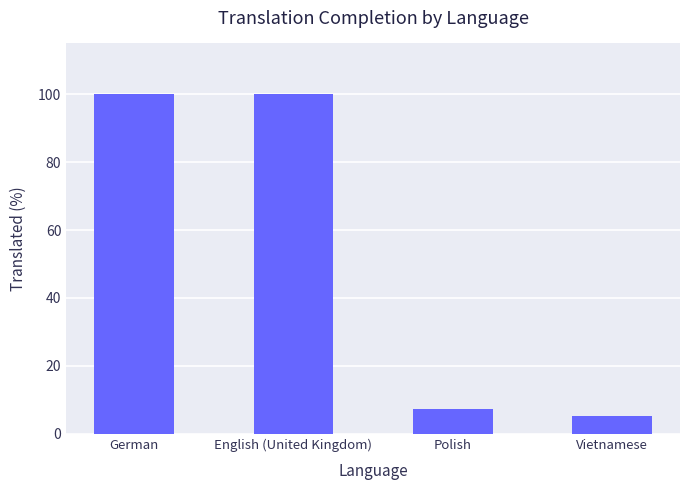

What is the average value?

53.1